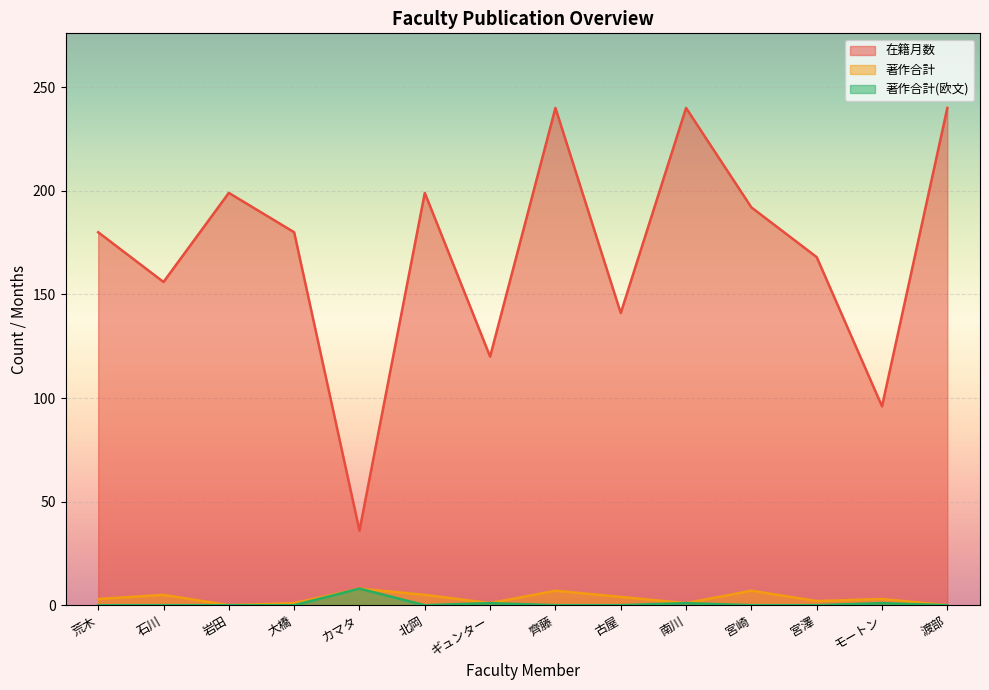

Reading left to right, what are all the values shown in this chart?

在籍月数: 荒木=180	石川=156	岩田=199	大橋=180	カマタ=36	北岡=199	ギュンター=120	齊藤=240	古屋=141	南川=240	宮崎=192	宮澤=168	モートン=96	渡部=240
著作合計: 荒木=3	石川=5	岩田=0	大橋=1	カマタ=8	北岡=5	ギュンター=1	齊藤=7	古屋=4	南川=1	宮崎=7	宮澤=2	モートン=3	渡部=0
著作合計(欧文): 荒木=0	石川=0	岩田=0	大橋=0	カマタ=8	北岡=0	ギュンター=1	齊藤=0	古屋=0	南川=1	宮崎=0	宮澤=0	モートン=1	渡部=0